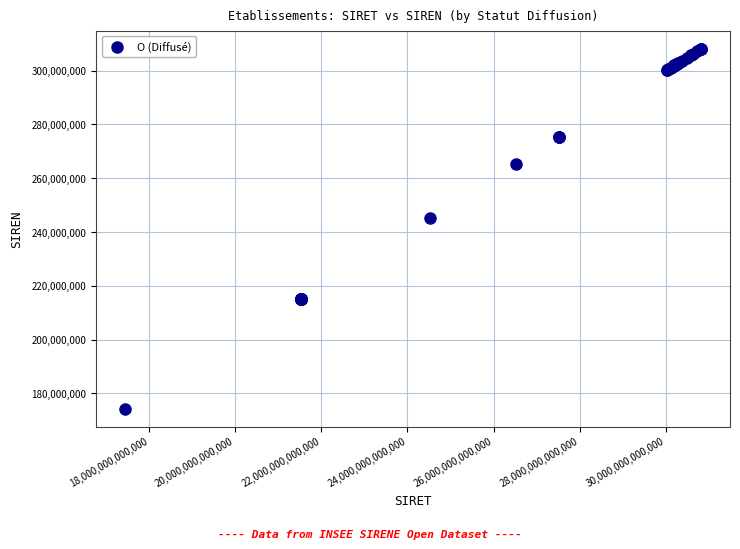

What Y value in the scatter plot is closest to 241300697?

245300330